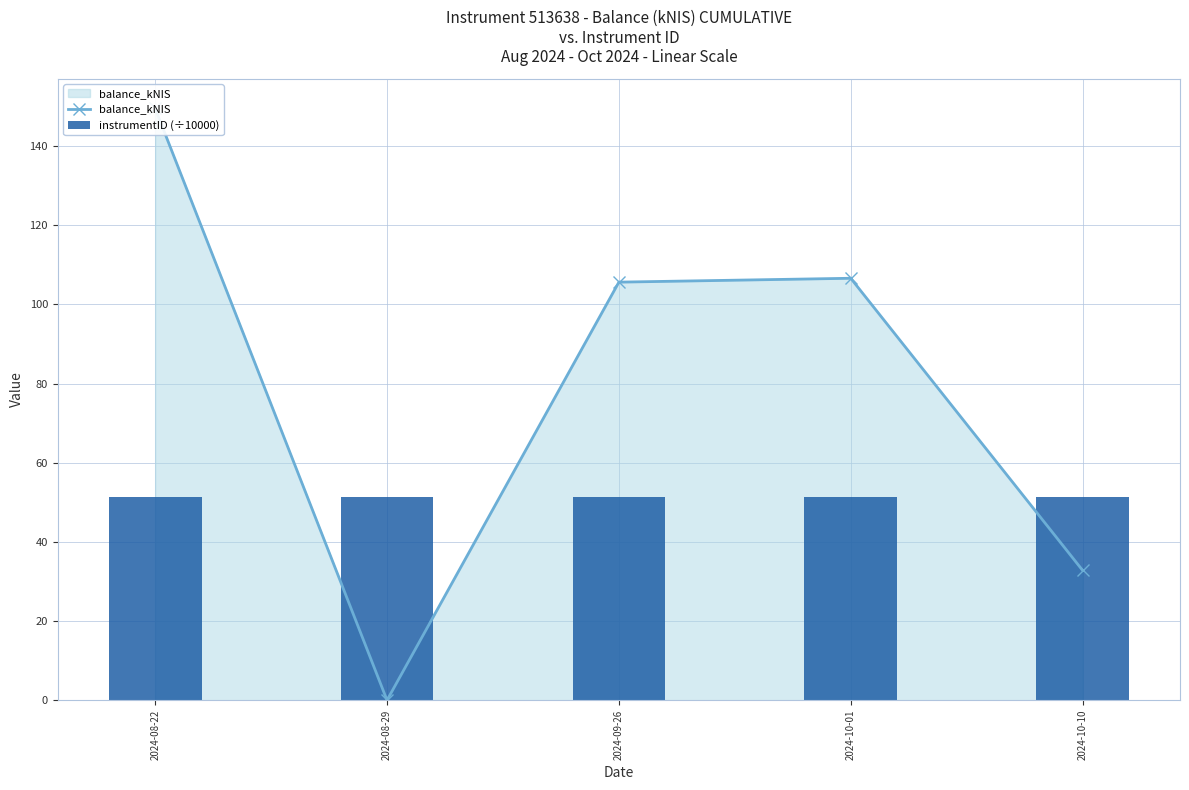

What is the label of the 3rd bar from the right?

2024-09-26